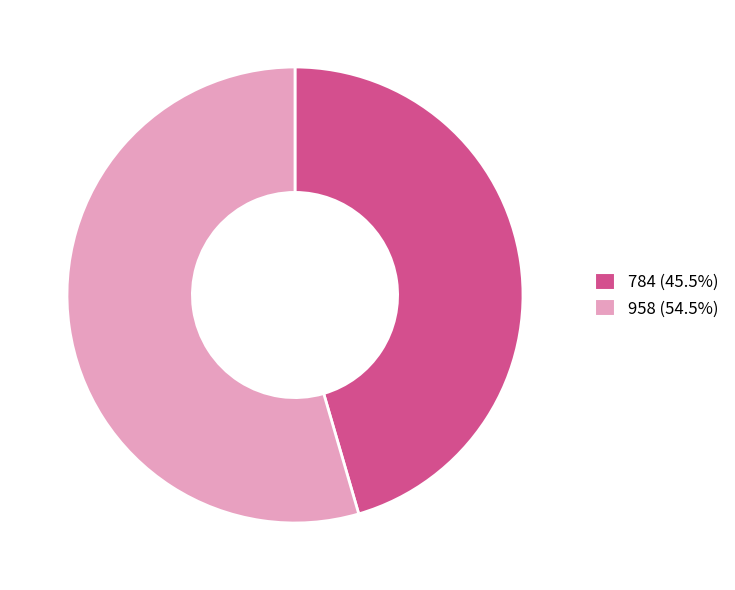

Is 958 (54.5%) the majority of the pie?

Yes